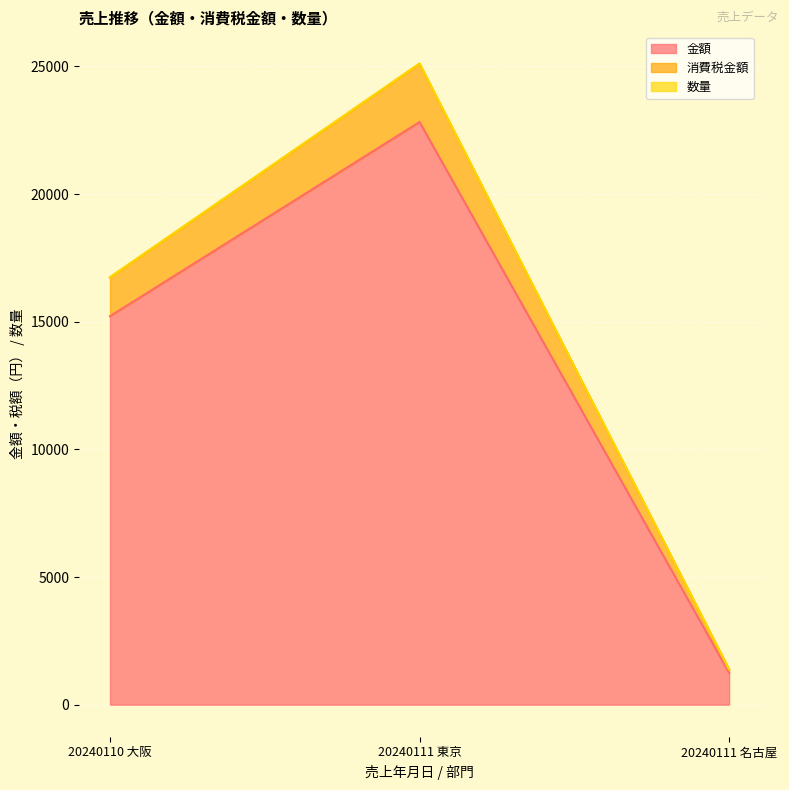

The 金額 series shows 22823 at 20240111 東京. True or false?

True